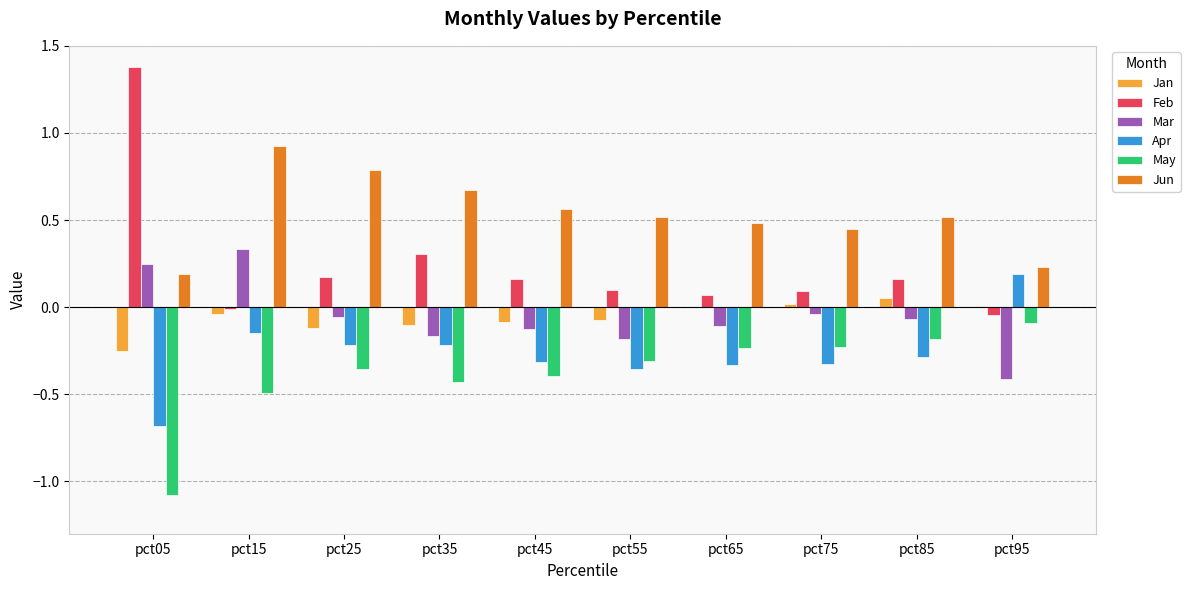

What is the sum of all Jan values?

-0.6